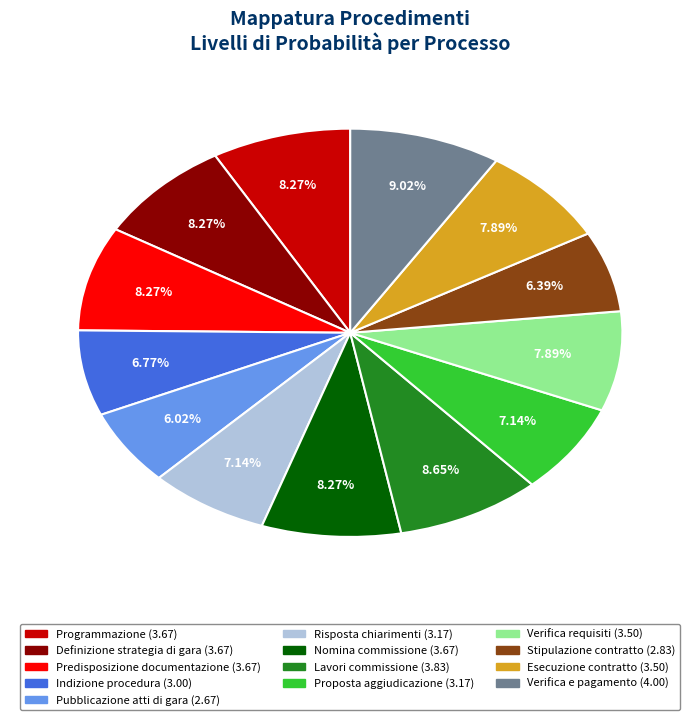

Is there any slice that represents more than half of the pie?

No